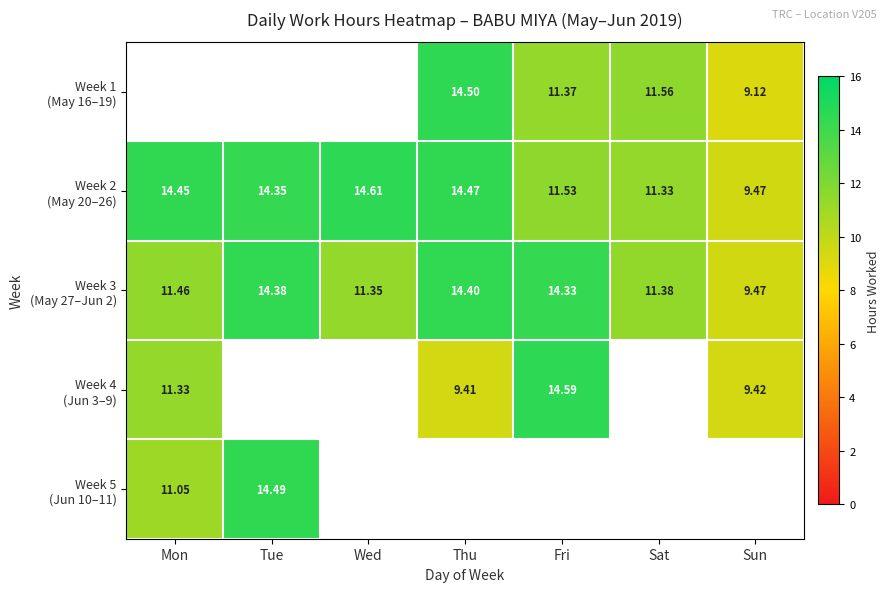

The Week 1 (May 16–19) series shows 14.5 at Thu. True or false?

True